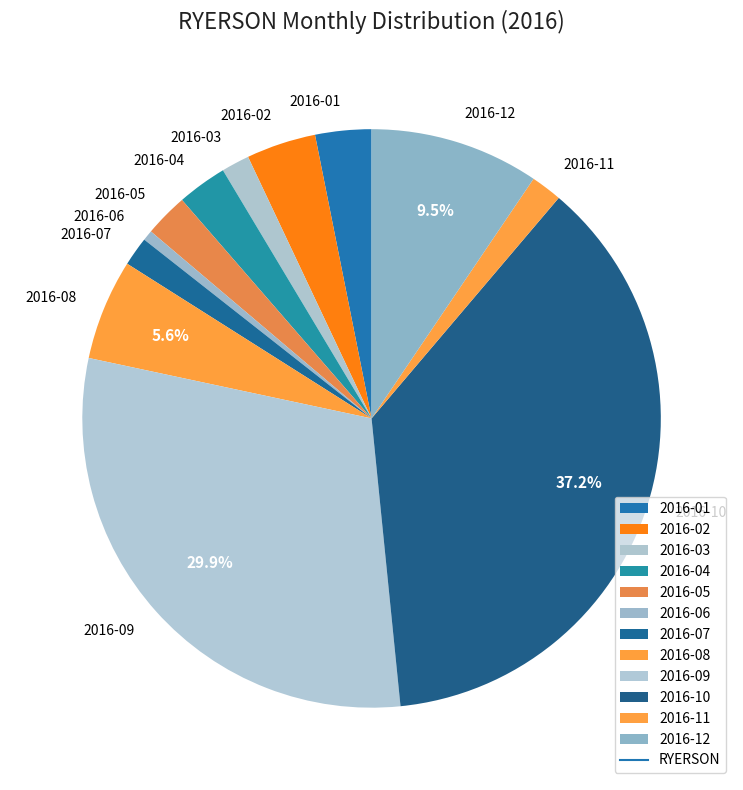

Do 2016-08 and 2016-12 together represent more than half of the pie?

No